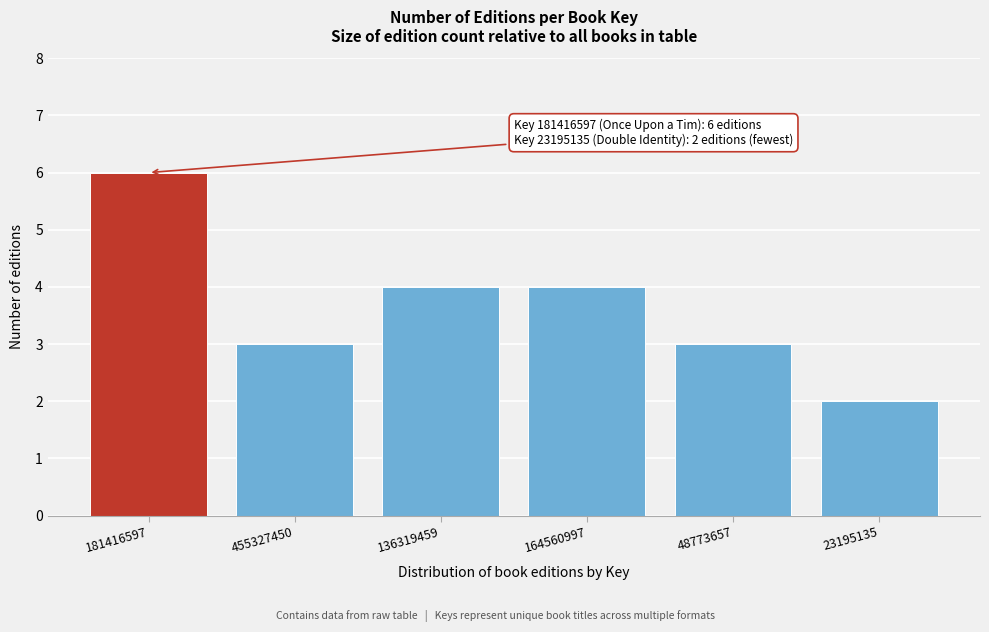

Reading right to left, list all the values displayed in this chart.

23195135=2	48773657=3	164560997=4	136319459=4	455327450=3	181416597=6